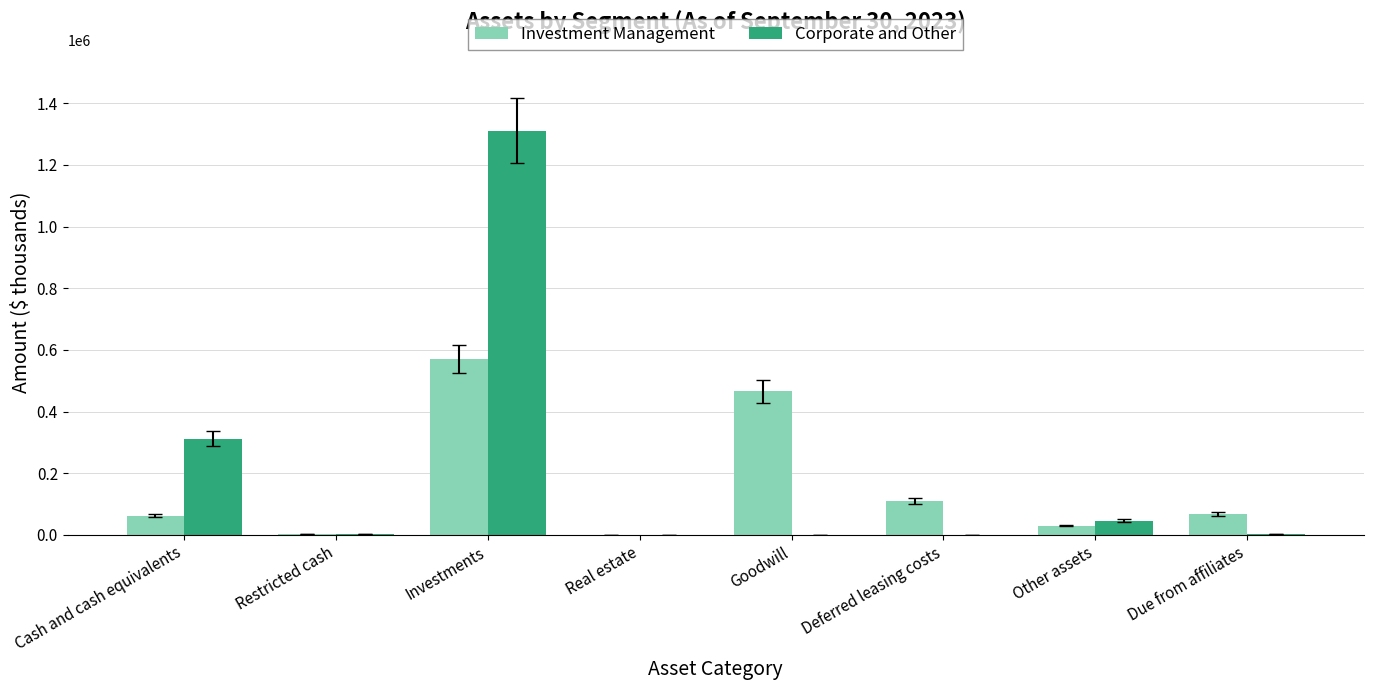

At which label is Investment Management closest to 284446?

Deferred leasing costs